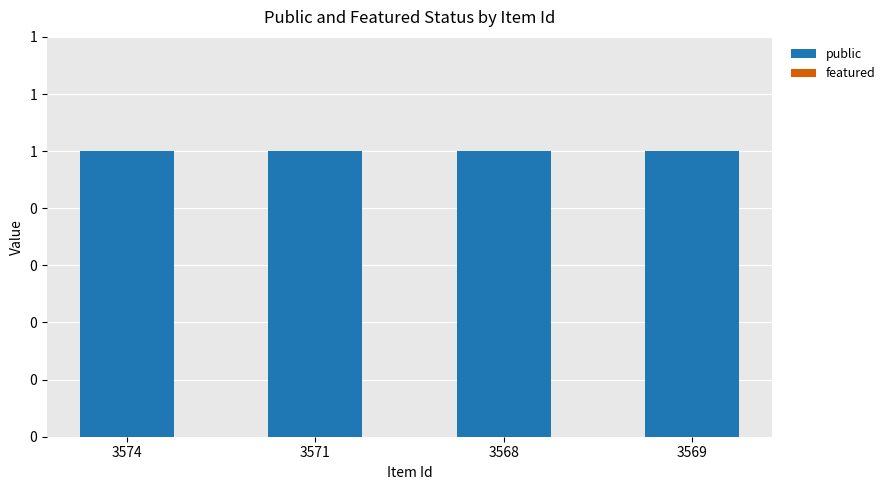

What is the maximum value shown in the chart?

1